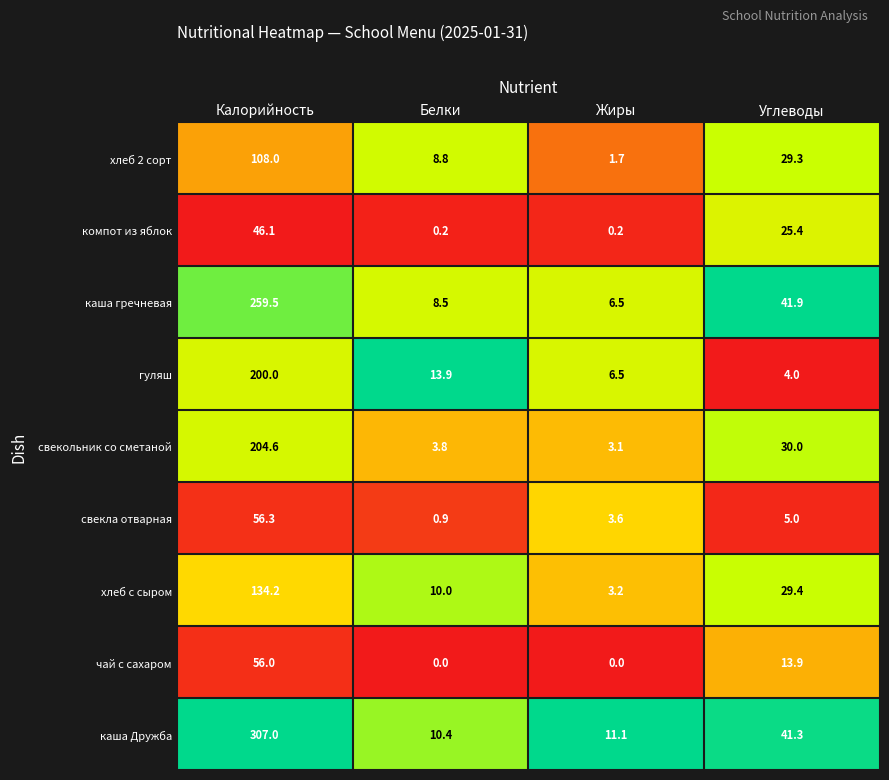

Between Калорийность and Углеводы, which series saw the biggest shift?

каша Дружба